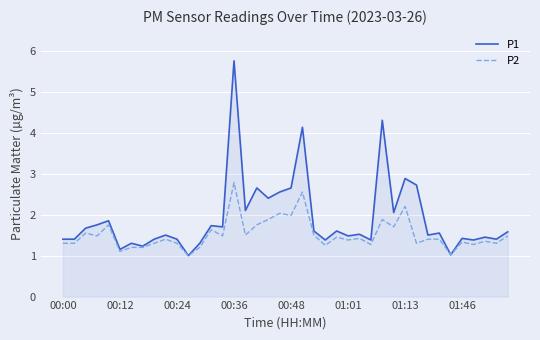

What is the minimum value shown in the chart?

1.0